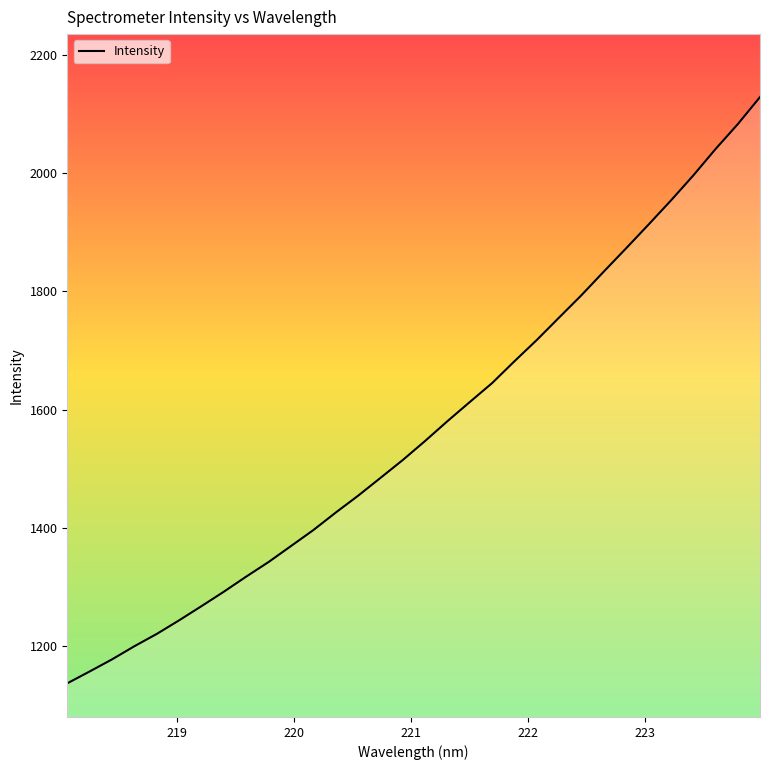

What is the maximum value shown in the chart?

2128.5